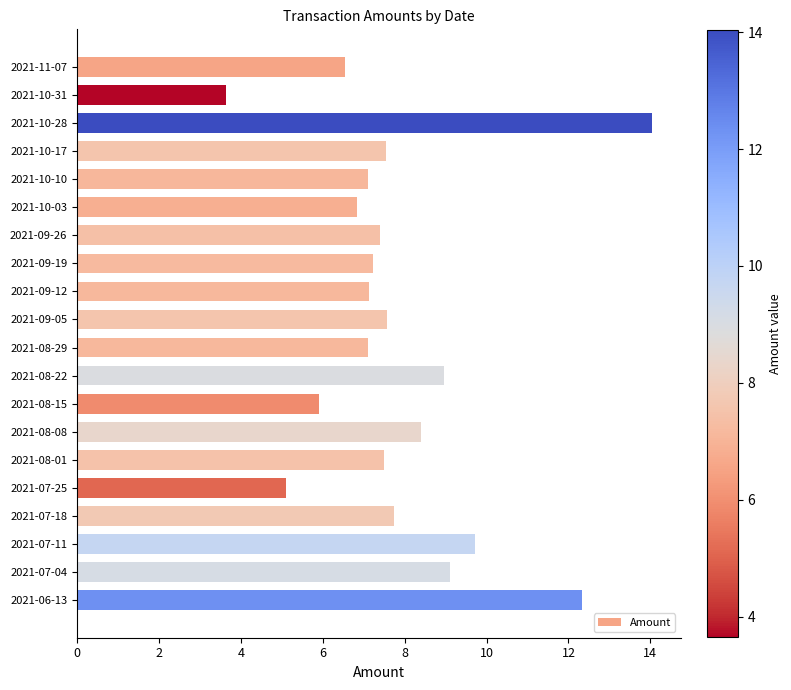

What is the change in value from 2021-10-28 to 2021-10-03?

-7.2